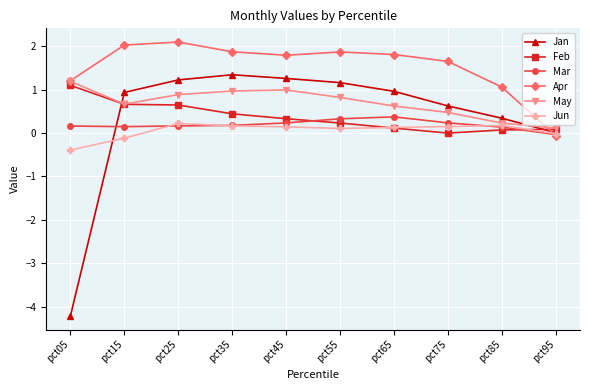

What is the difference between the maximum and minimum values in the Jan series?

5.6